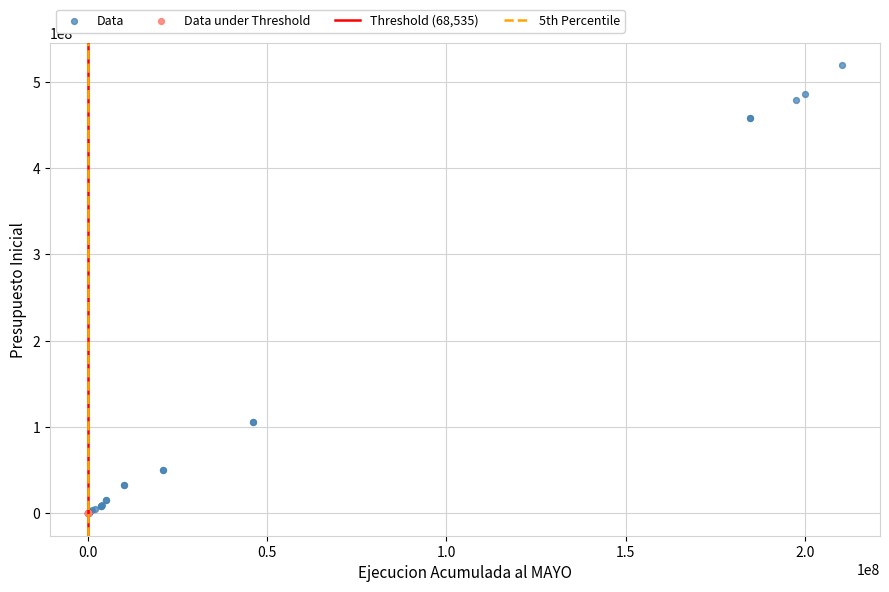

Which series has the widest spread of Y values?

Data